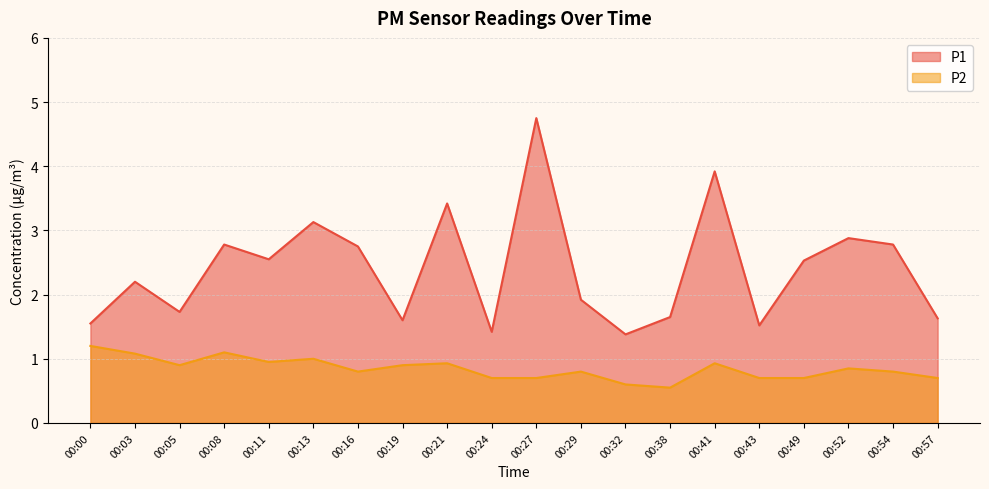

True or false: P2 and P1 intersect in this chart.

False